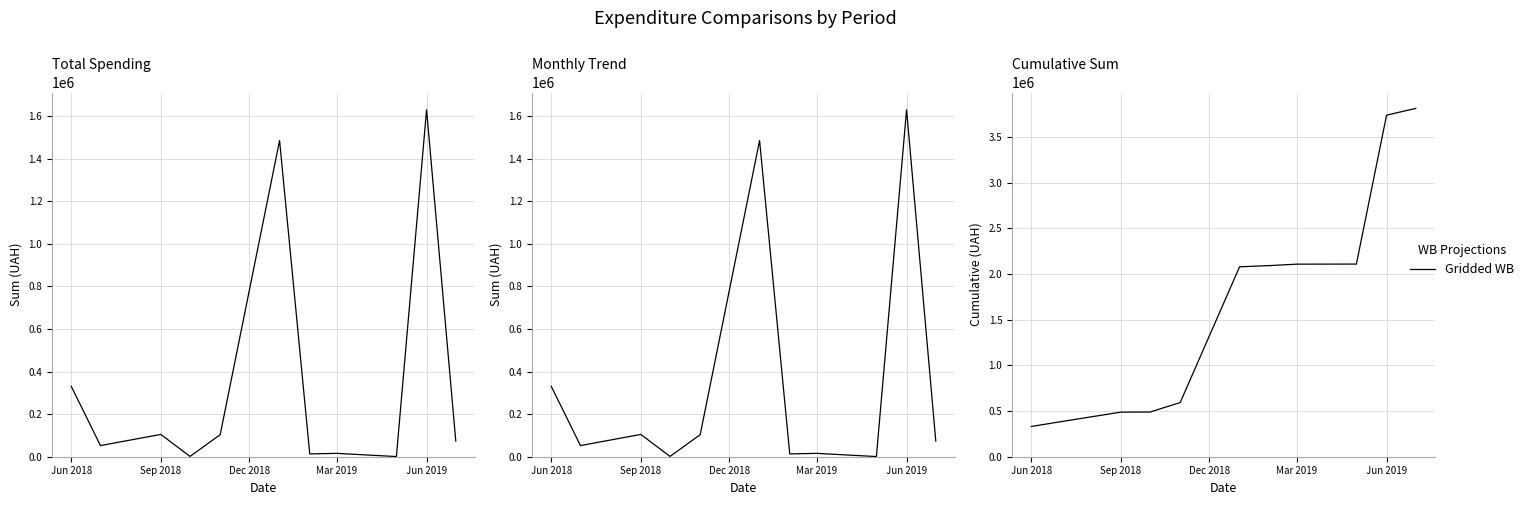

Is it true that the value at Sep 2018 is 187003.2?

False